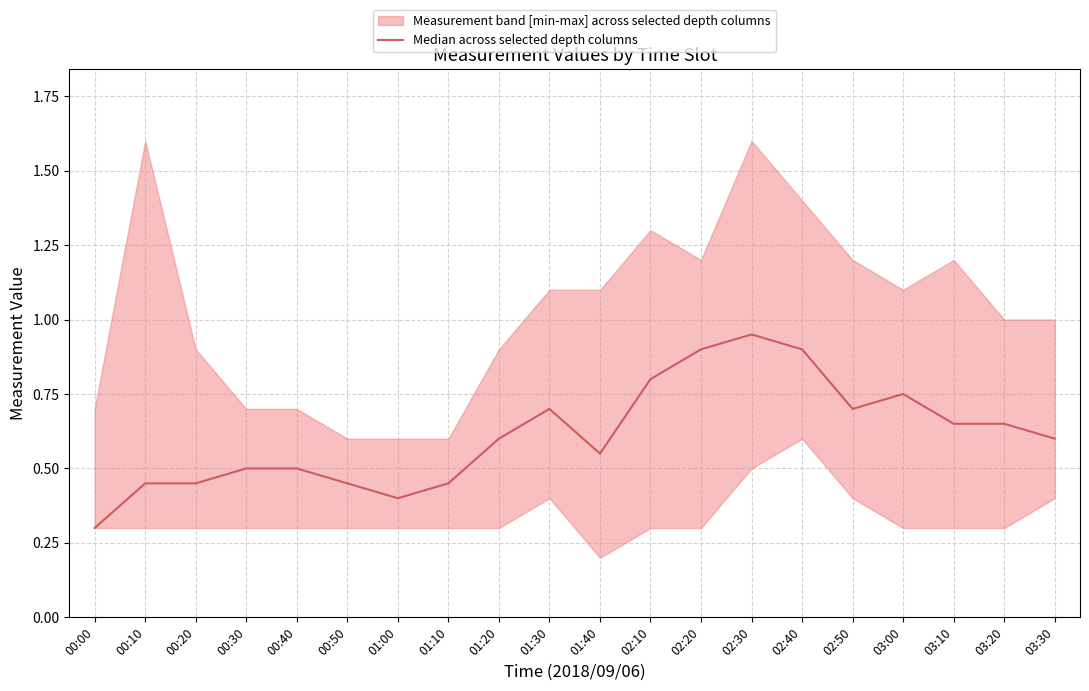

Is it true that the value at 02:10 is 1.4?

False